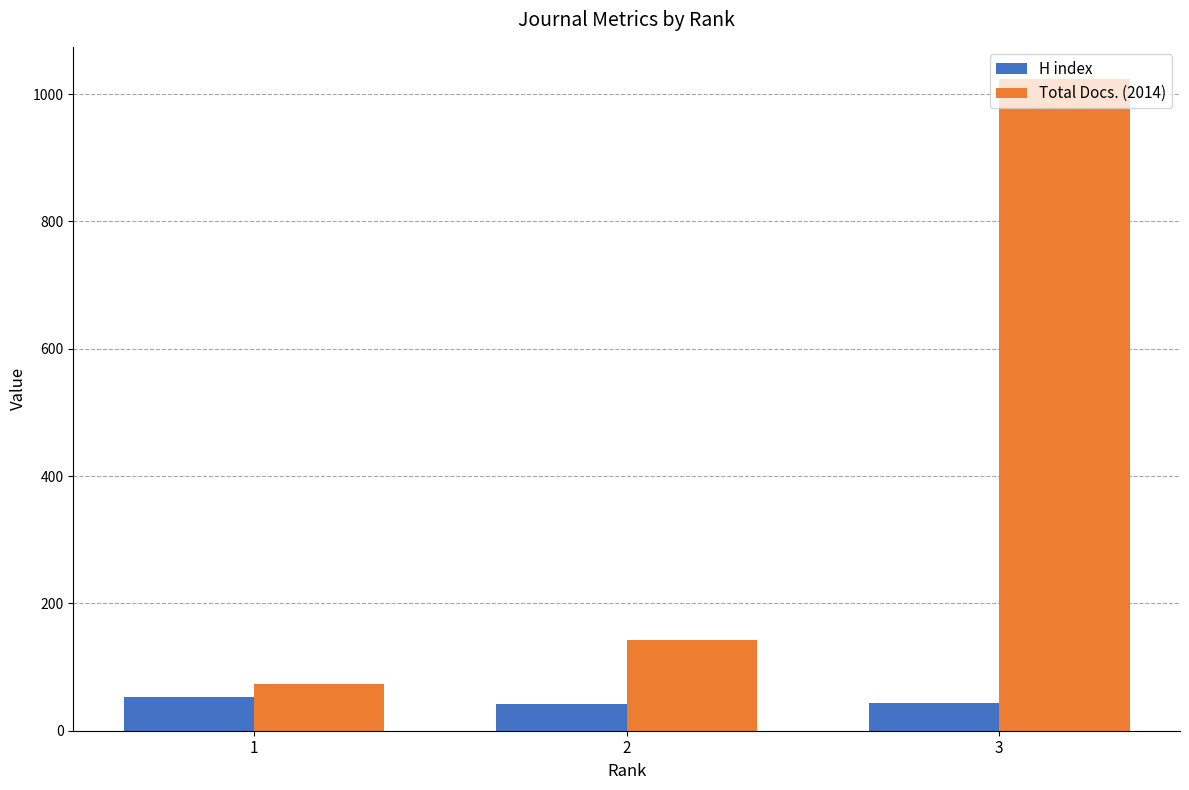

Rank the series by their average value, from highest to lowest.

Total Docs. (2014), H index